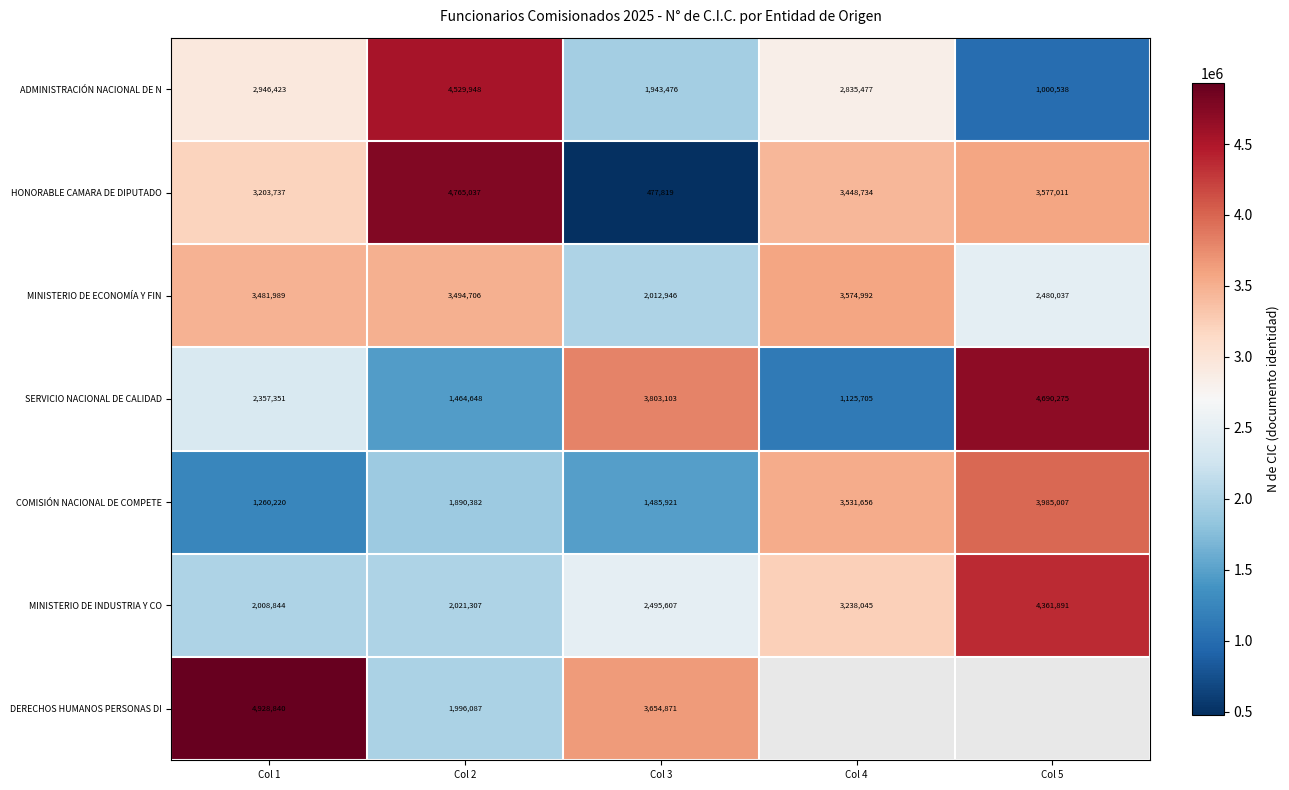

What is the average value of the SERVICIO NACIONAL DE CALIDAD series?

2688216